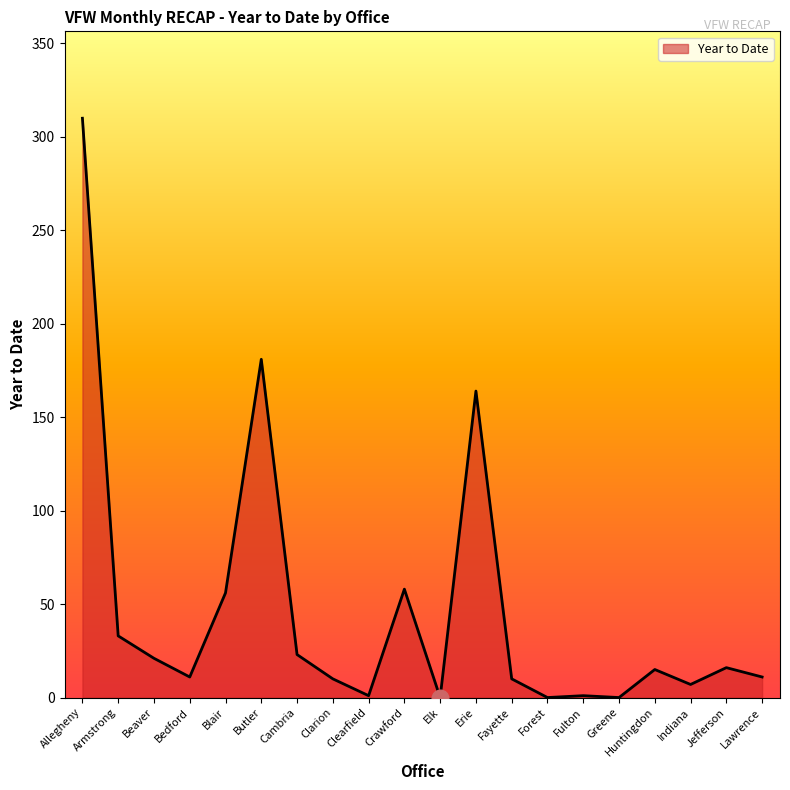

The value at Allegheny is 132. True or false?

False